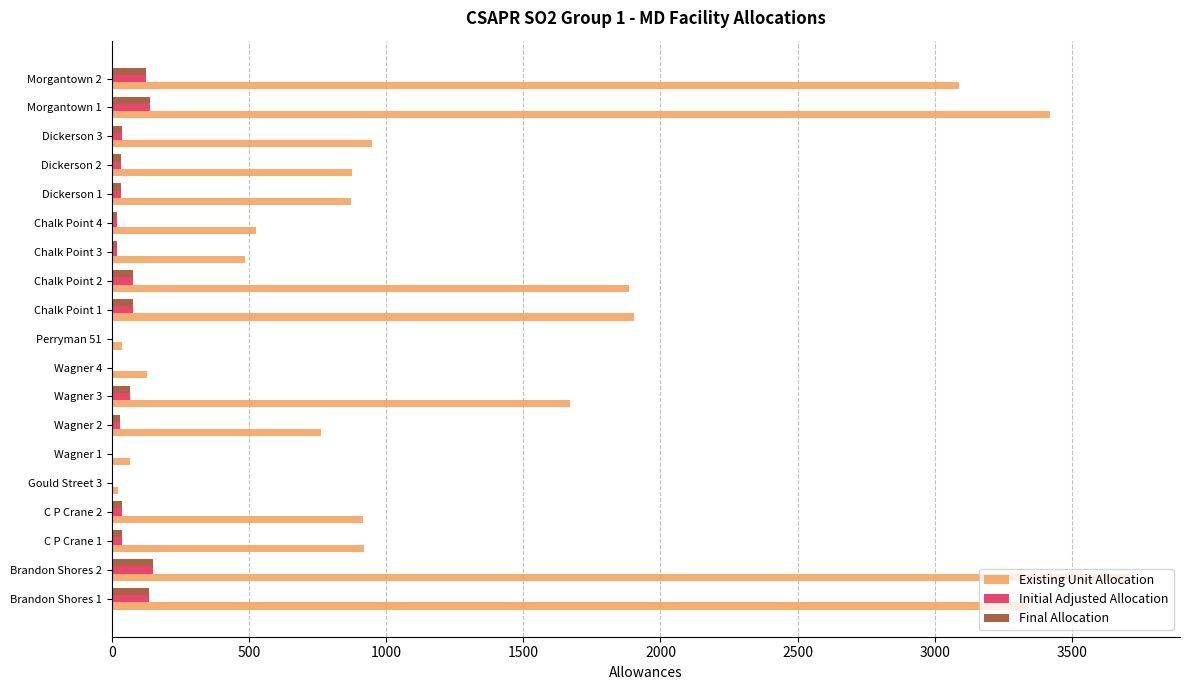

Between Wagner 2 and Morgantown 2, which series saw the biggest shift?

Existing Unit Allocation